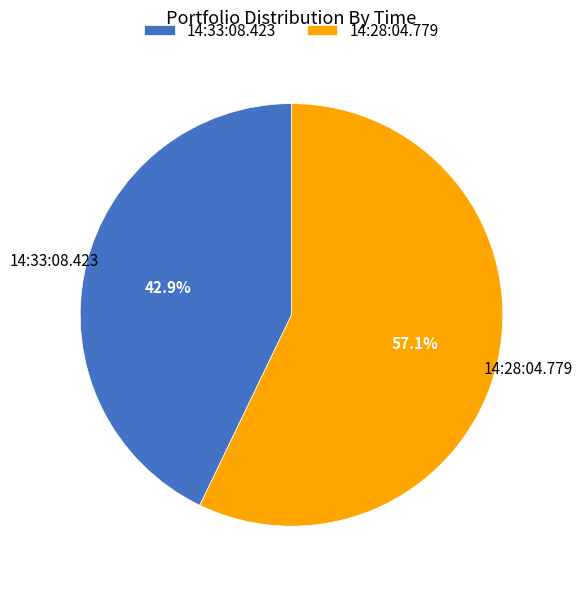

How many slices are in this pie chart?

2